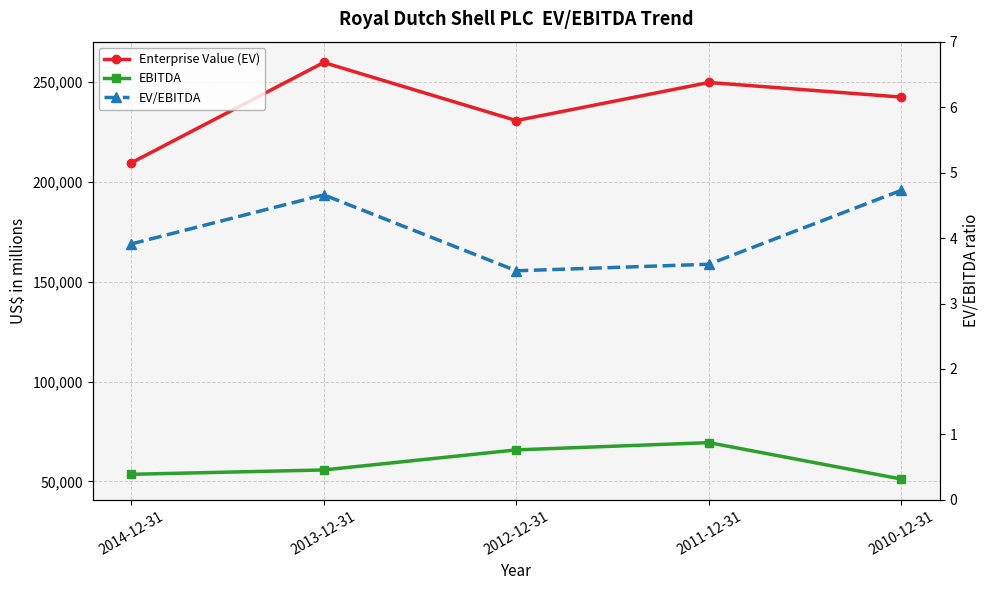

Rank the categories by EV/EBITDA value from lowest to highest.

2012-12-31, 2011-12-31, 2014-12-31, 2013-12-31, 2010-12-31